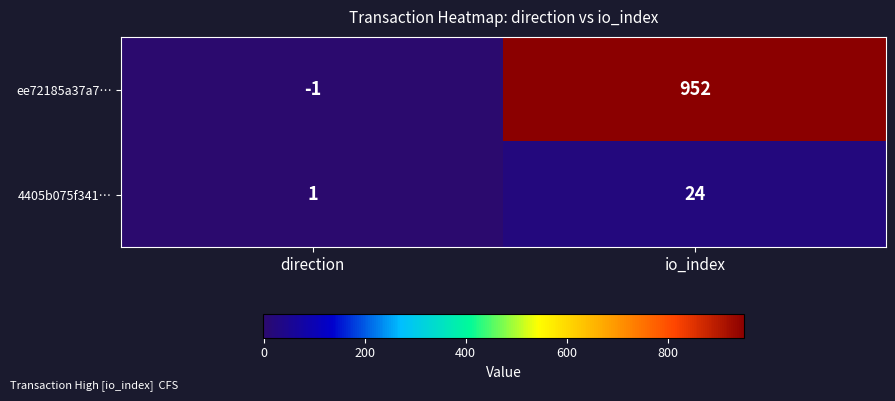

Which series changed the most between direction and io_index?

ee72185a37a7…